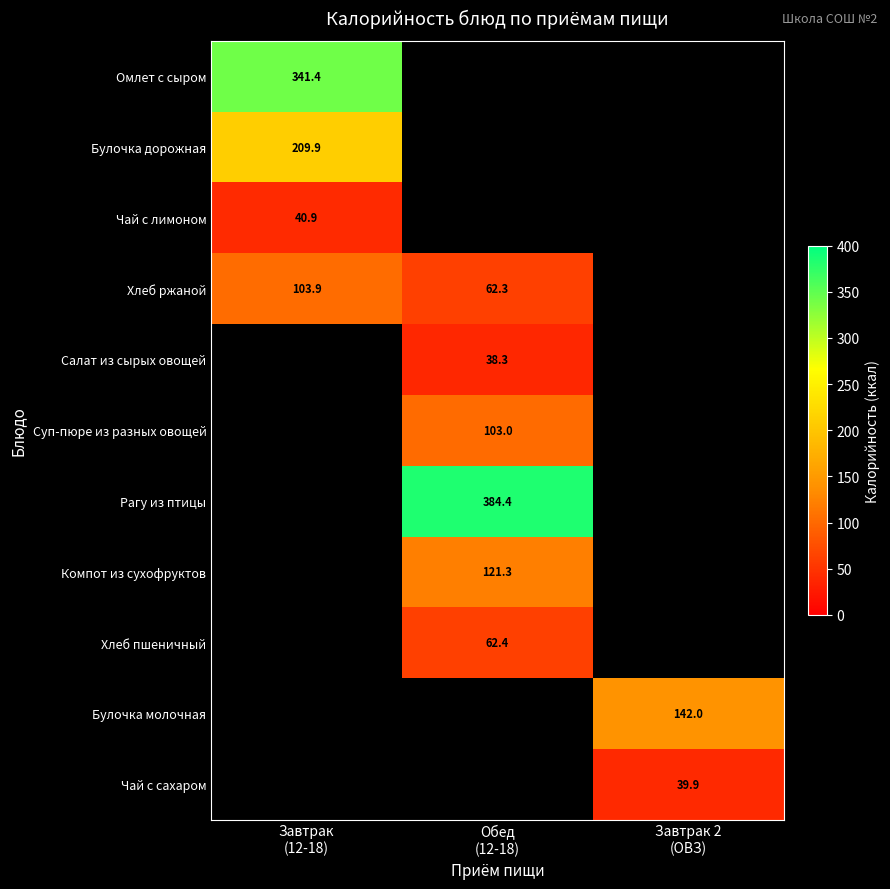

At how many categories does at least one series exceed 323?

2